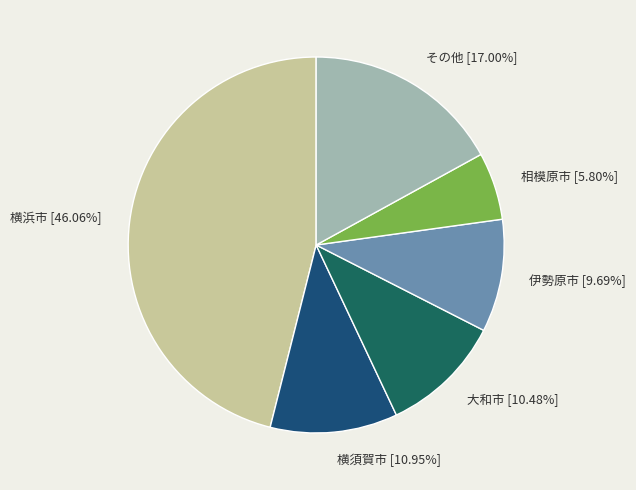

Which category has the smallest portion of the pie?

相模原市 [5.80%]